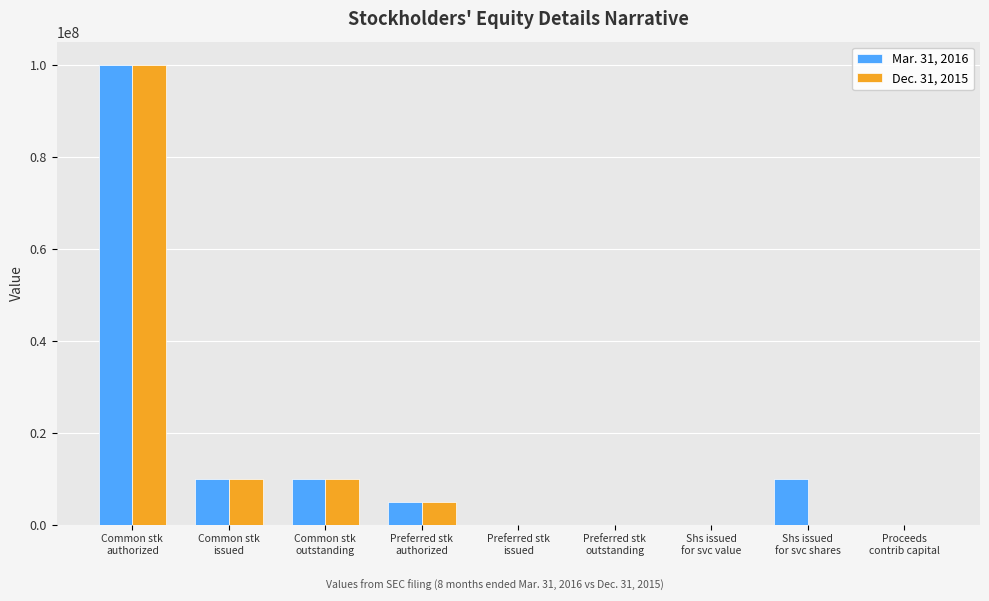

What is the maximum value shown in the chart?

100000000